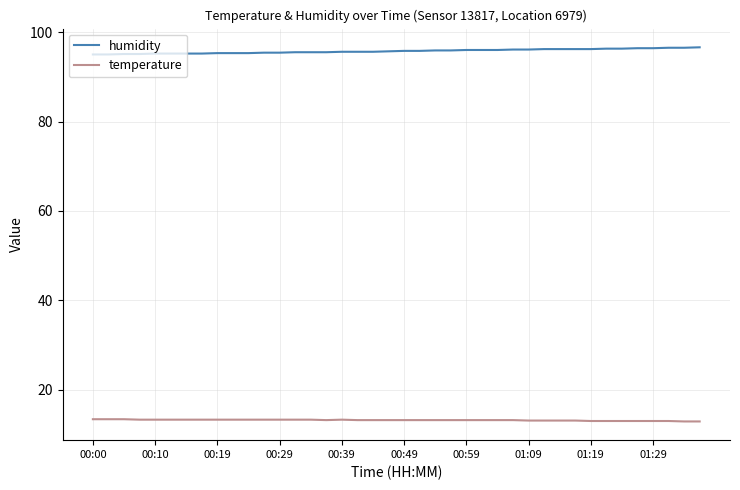

List the series in order of their peak value, lowest first.

temperature, humidity